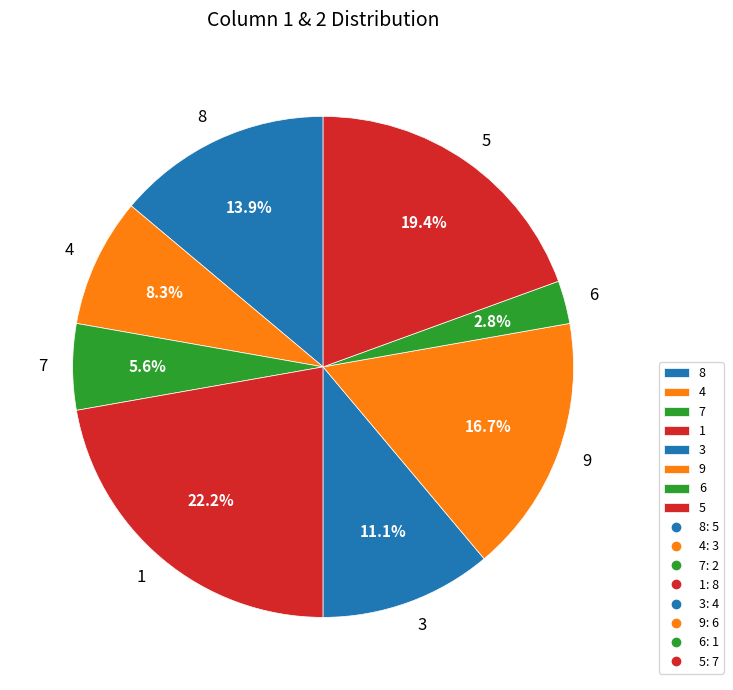

What is the ratio of the value at 1 to the value at 4?

2.7